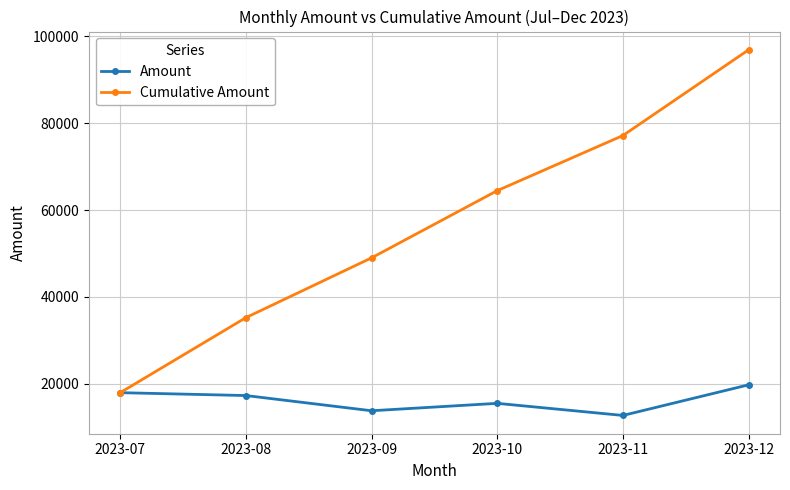

Reading left to right, transcribe all the data shown in this chart.

Amount: 2023-07=17939	2023-08=17276	2023-09=13773	2023-10=15479	2023-11=12693	2023-12=19742
Cumulative Amount: 2023-07=17939	2023-08=35215	2023-09=48988	2023-10=64467	2023-11=77160	2023-12=96902